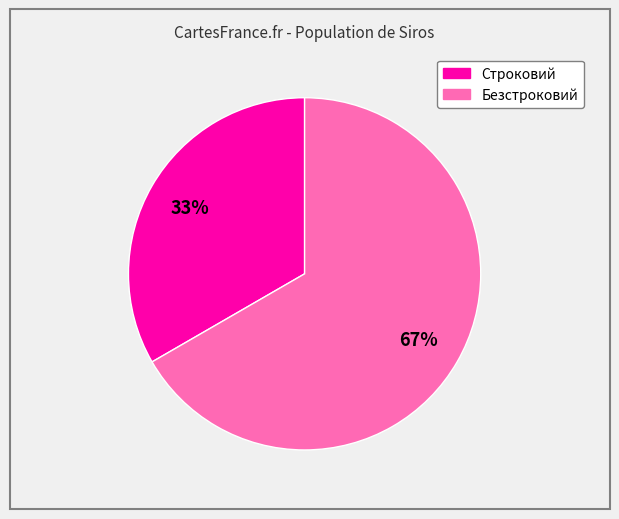

To the nearest percent, what is the combined percentage of Строковий and Безстроковий?

100%